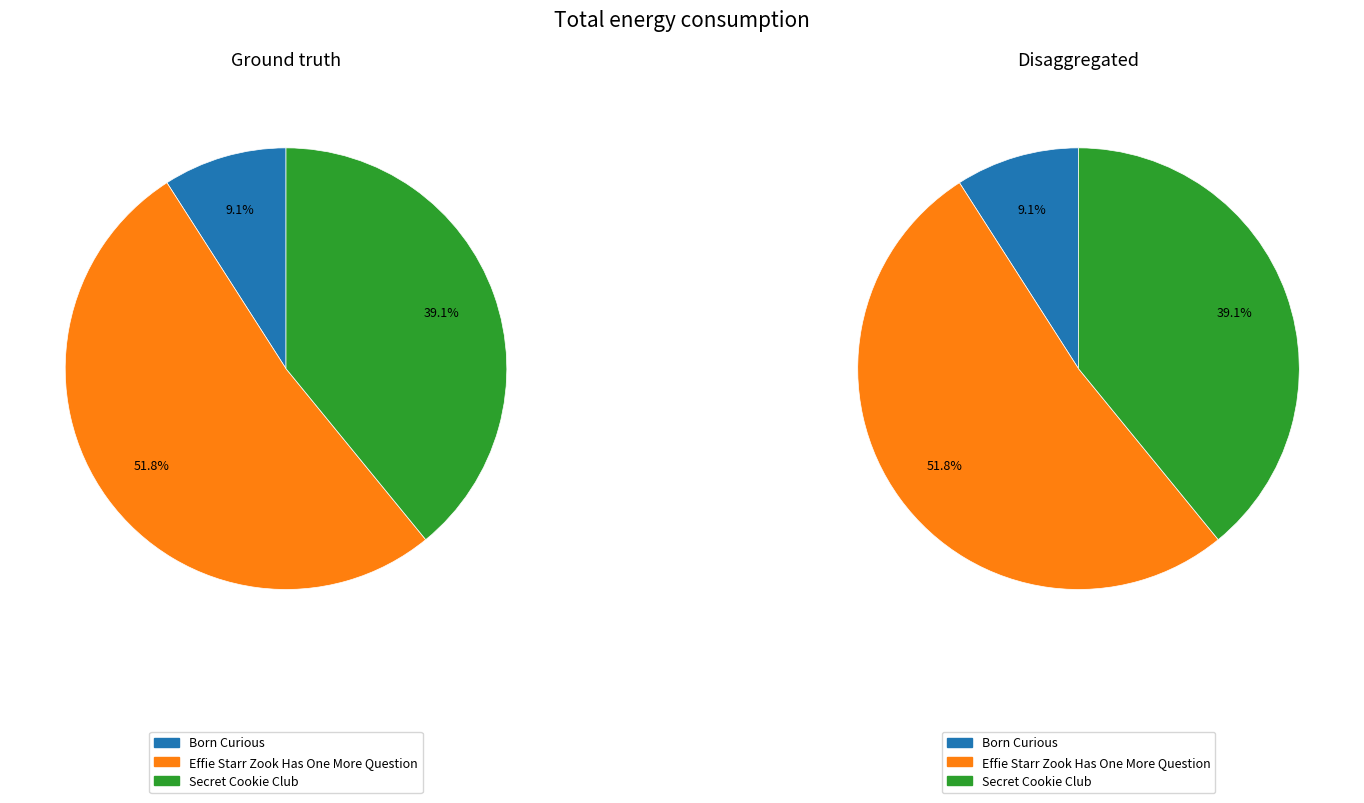

To the nearest percent, what percentage of the pie is Secret Cookie Club?

39%